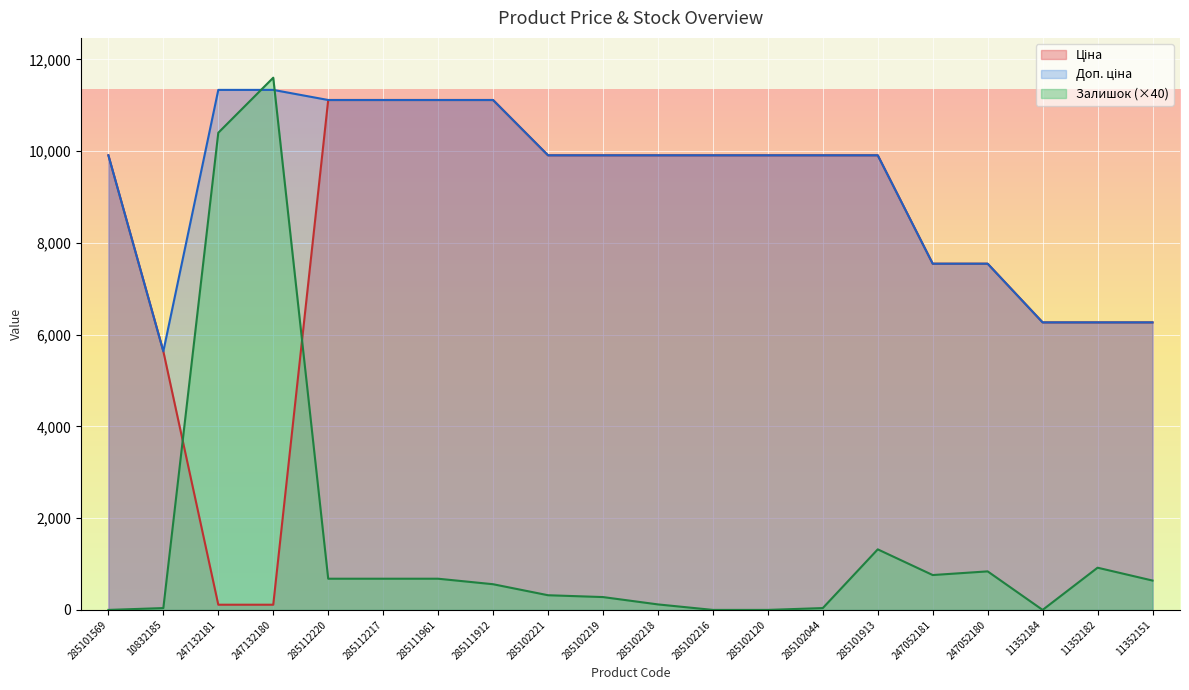

What is the sum of all Залишок values?

29880.0